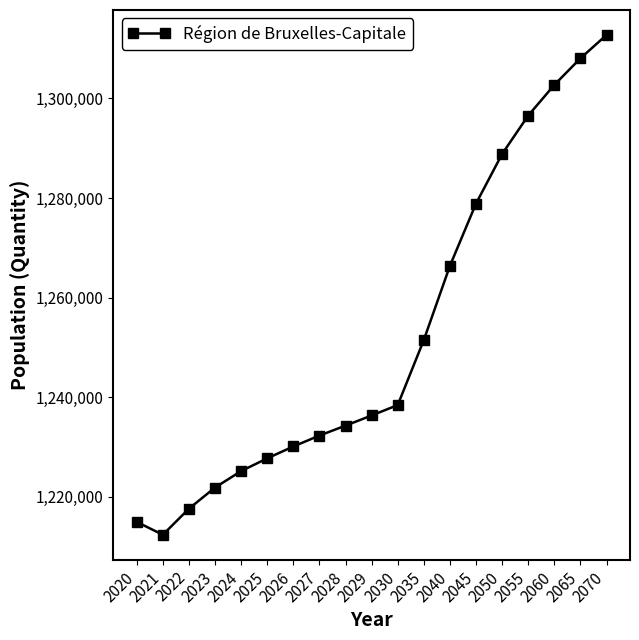

What is the change in value from 2029 to 2030?

+2093